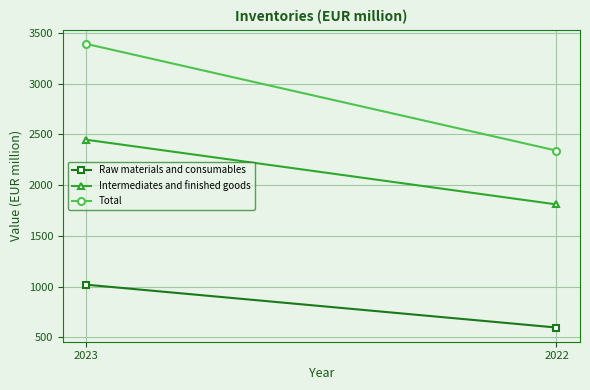

Between 2023 and 2022, which is larger?

2023